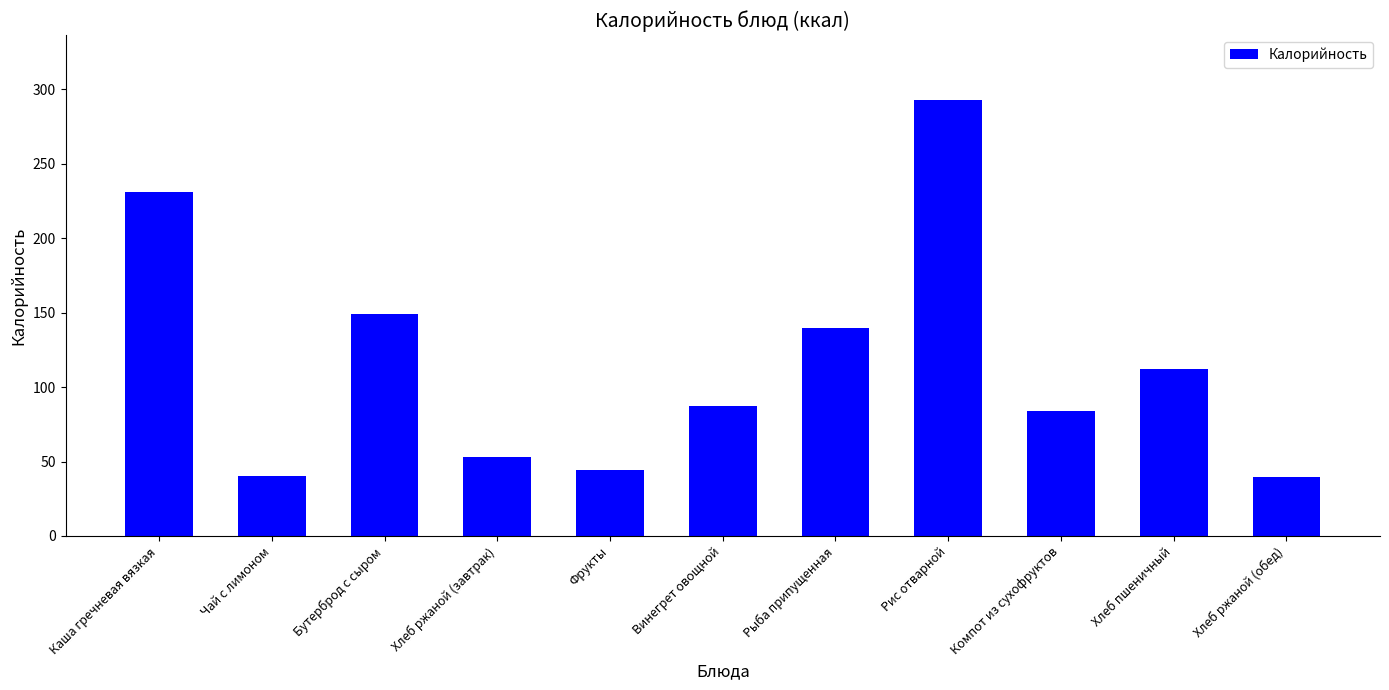

Between Хлеб ржаной (завтрак) and Рис отварной, which is larger?

Рис отварной